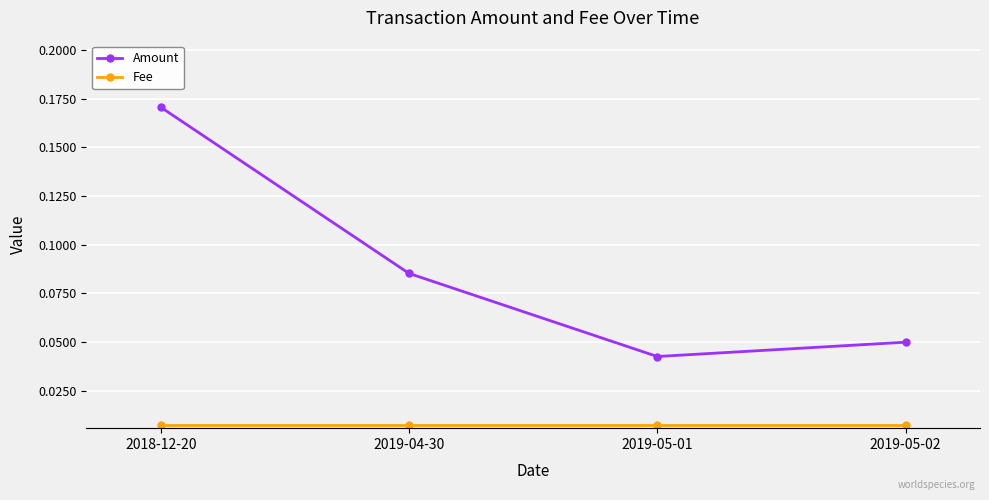

Does the chart display data point markers on the line(s)?

Yes